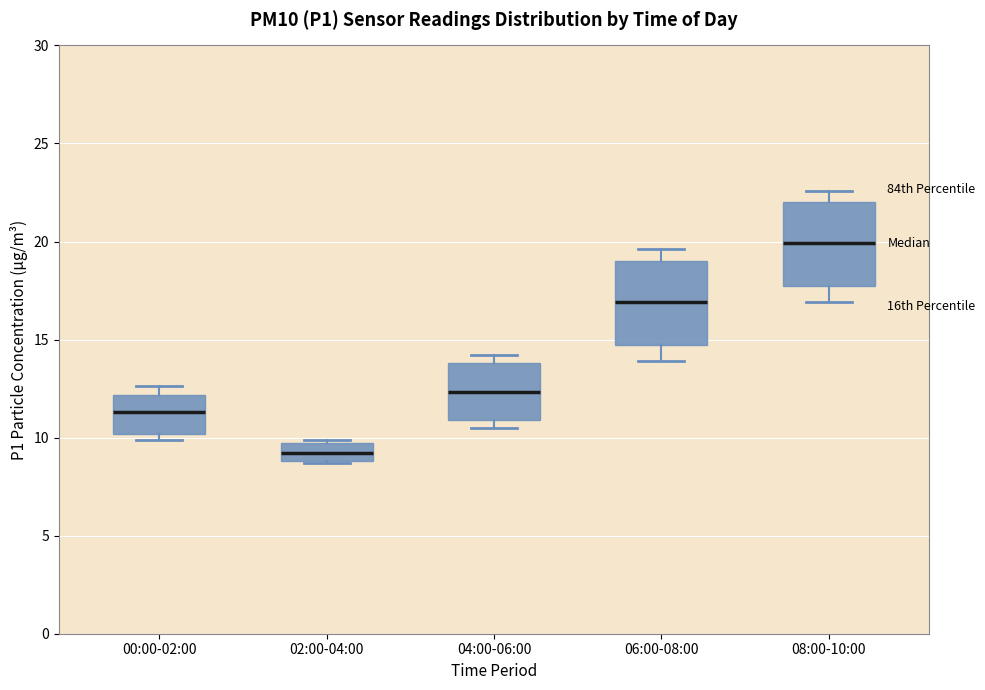

Where is the upper edge of the box for 06:00-08:00 on the y-axis? The values are not printed on the chart, so give them approximately, as read against the axis.

19.0